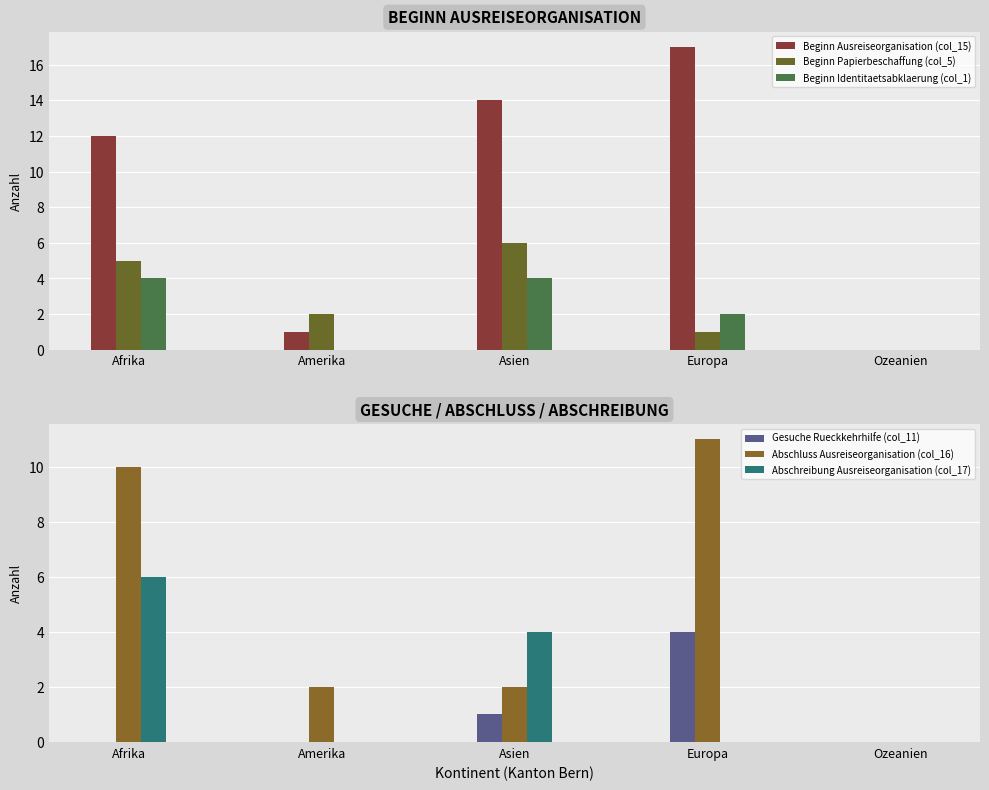

What is the greatest value displayed?

17